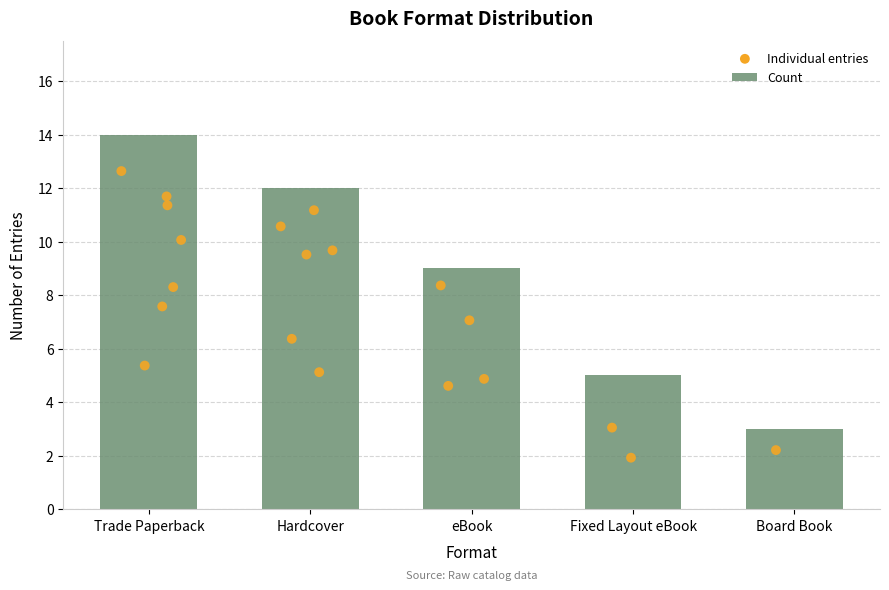

What is the change in value from eBook to Board Book?

-6